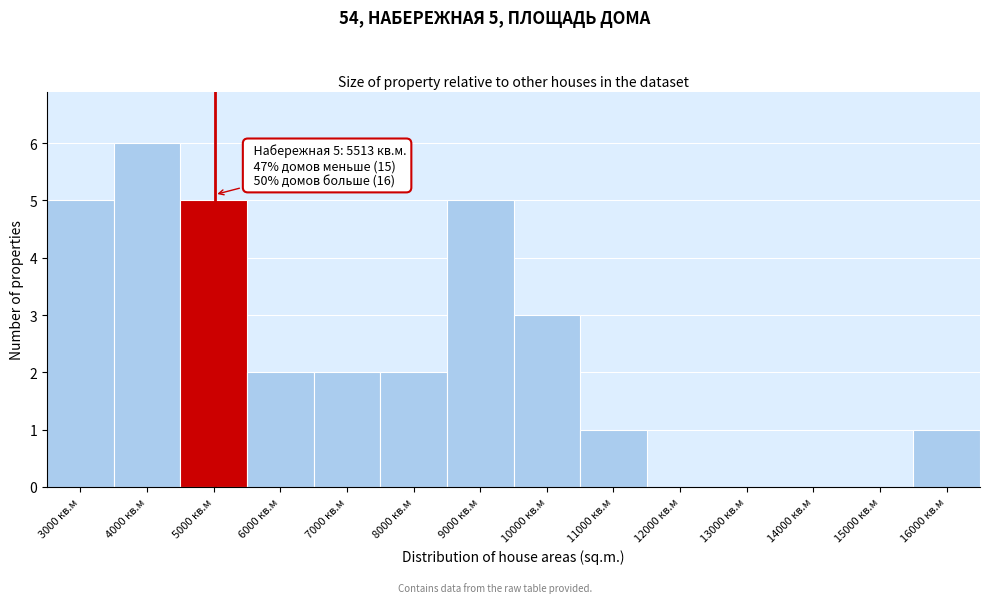

Reading left to right, what are all the values shown in this chart?

3000 кв.м=5	4000 кв.м=6	5000 кв.м=5	6000 кв.м=2	7000 кв.м=2	8000 кв.м=2	9000 кв.м=5	10000 кв.м=3	11000 кв.м=1	12000 кв.м=0	13000 кв.м=0	14000 кв.м=0	15000 кв.м=0	16000 кв.м=1